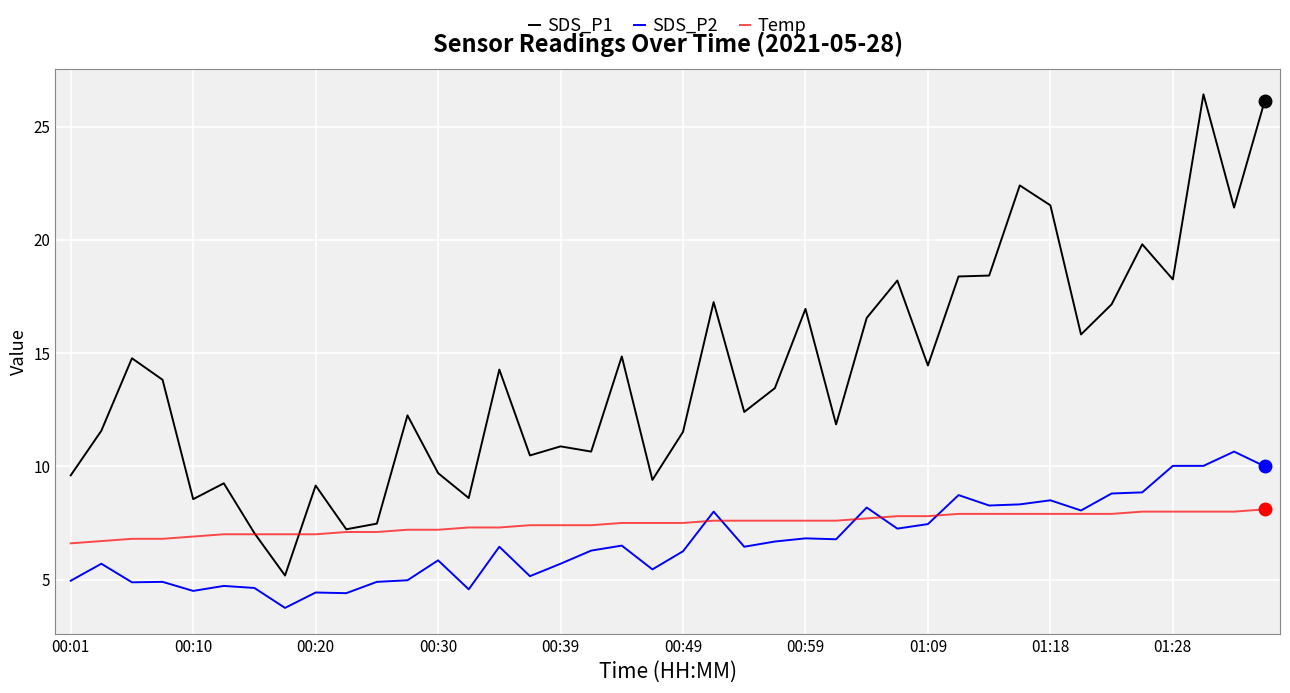

Which series has the largest range (max minus min)?

SDS_P1